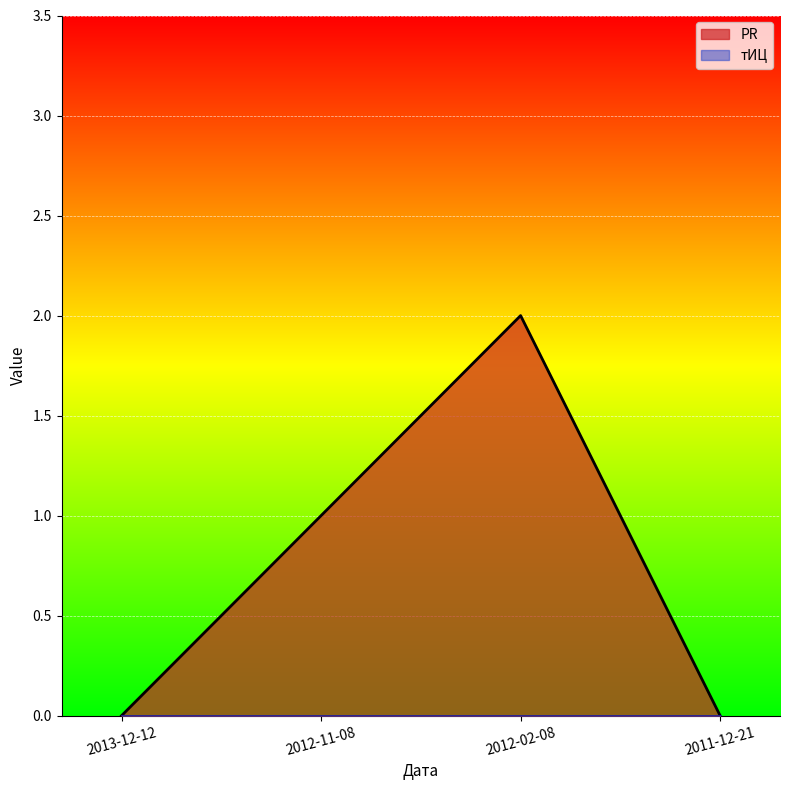

Reading right to left, what are all the values shown in this chart?

0	2	1	0